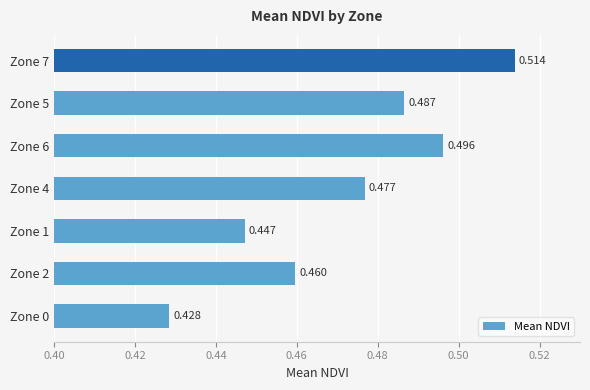

How many values are between 0 and 1?

7